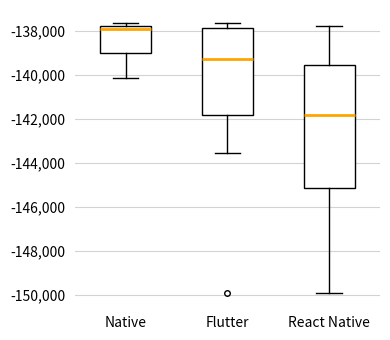

Reading left to right, read every box against the y-axis: the position of its median line, the range the box covers, and the ends of its whiskers. The values are not printed on the chart, so give them approximately, as read against the axis.

Native: median -138000, box -139000 to -137800, whiskers -140200 to -137600
Flutter: median -139200, box -141800 to -137800, whiskers -143600 to -137600
React Native: median -141800, box -145200 to -139600, whiskers -149800 to -137800